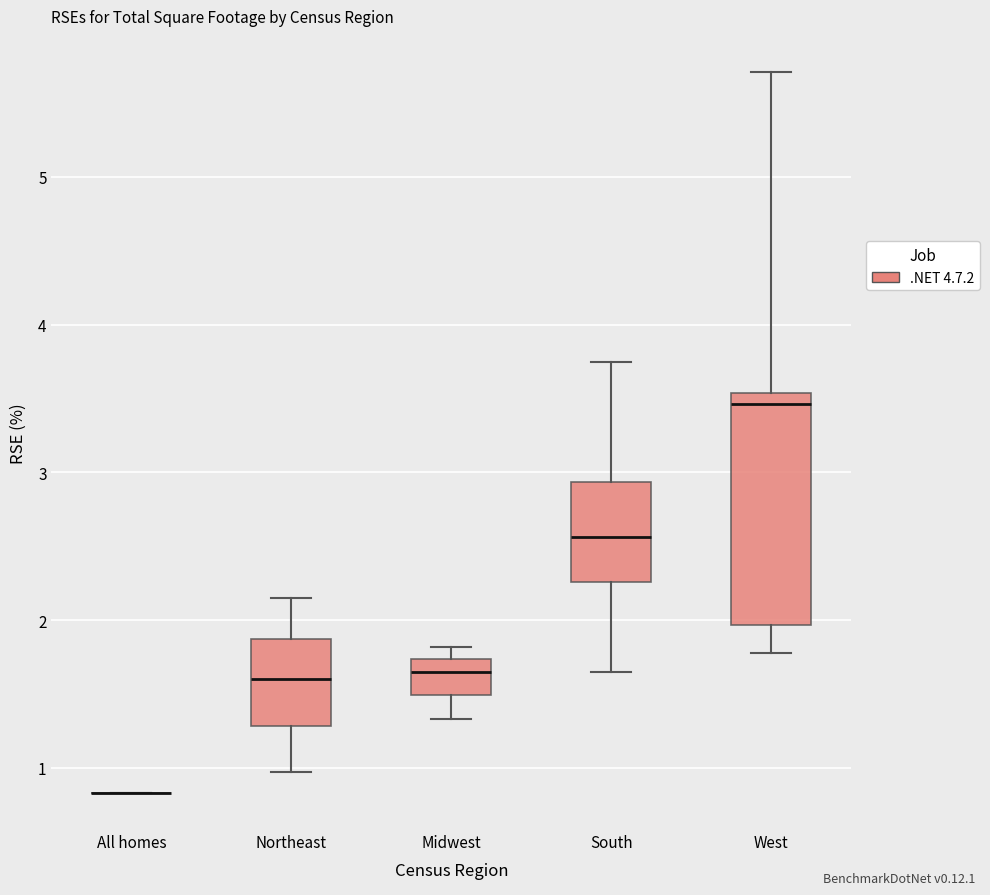

Which box is the tallest, from its lower edge to its upper edge?

West